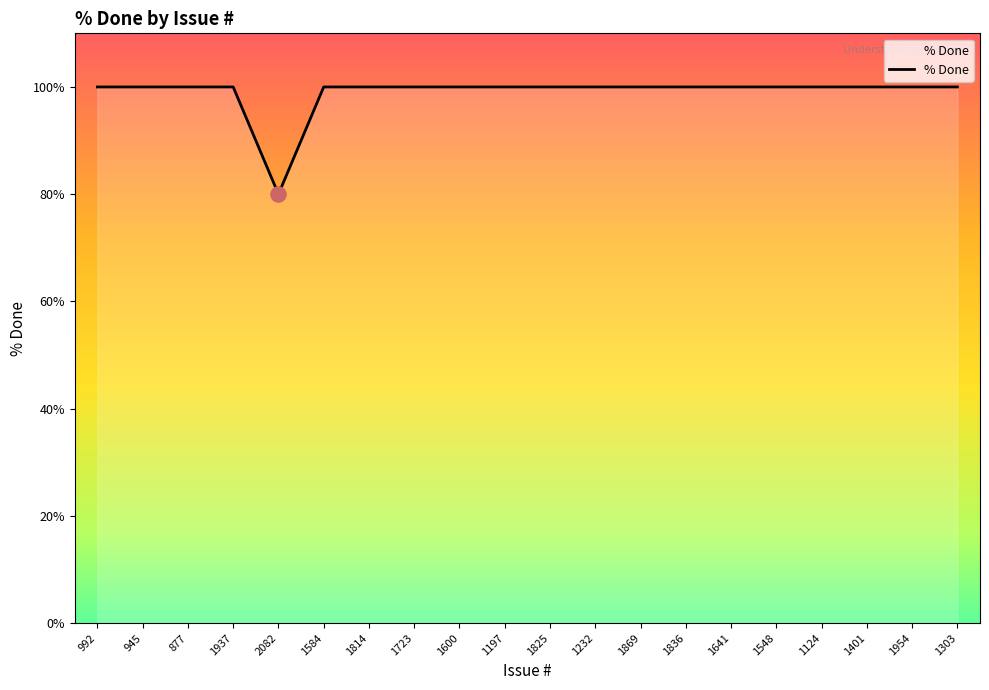

What is the ratio of the value at 1954 to the value at 1124?

1.0